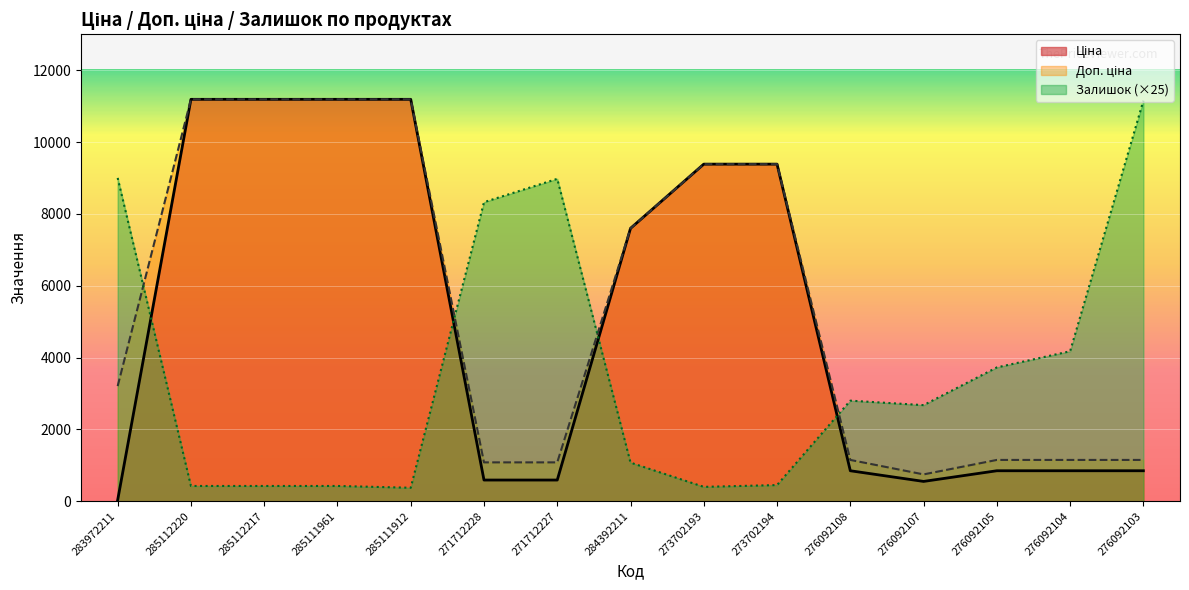

At which label is Доп. ціна closest to 5967?

284392211